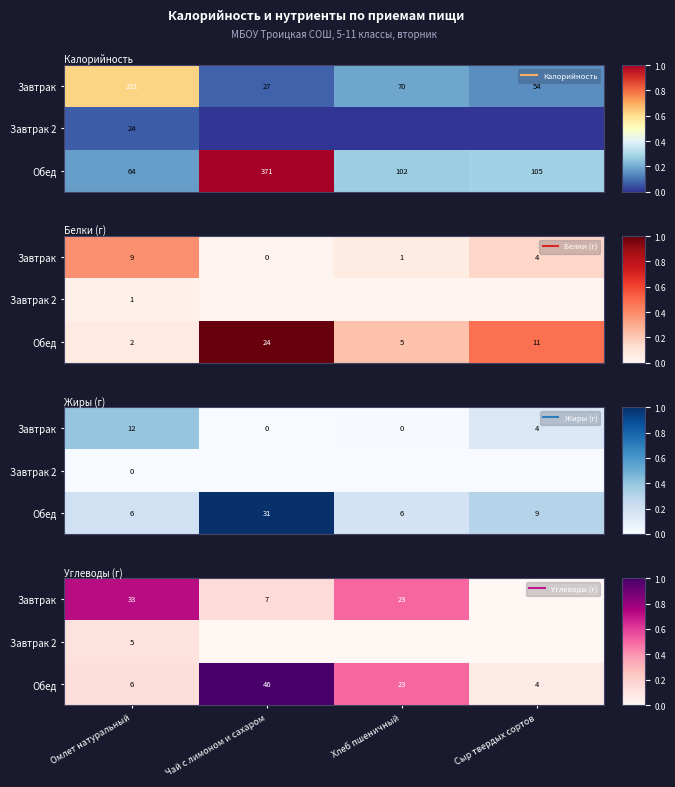

At which label is Обед closest to 0?

Сыр твердых сортов